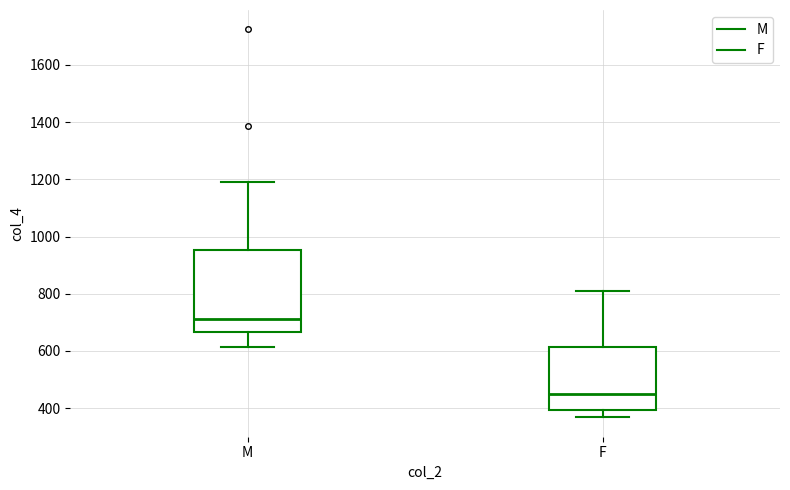

Where is the lower edge of the box for F on the y-axis? The values are not printed on the chart, so give them approximately, as read against the axis.

400